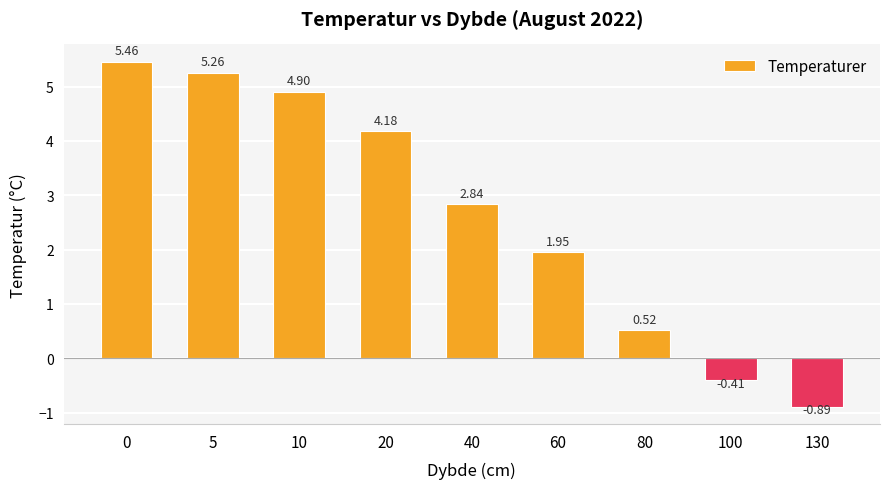

What is the difference between the values at 40 and 60?

0.9